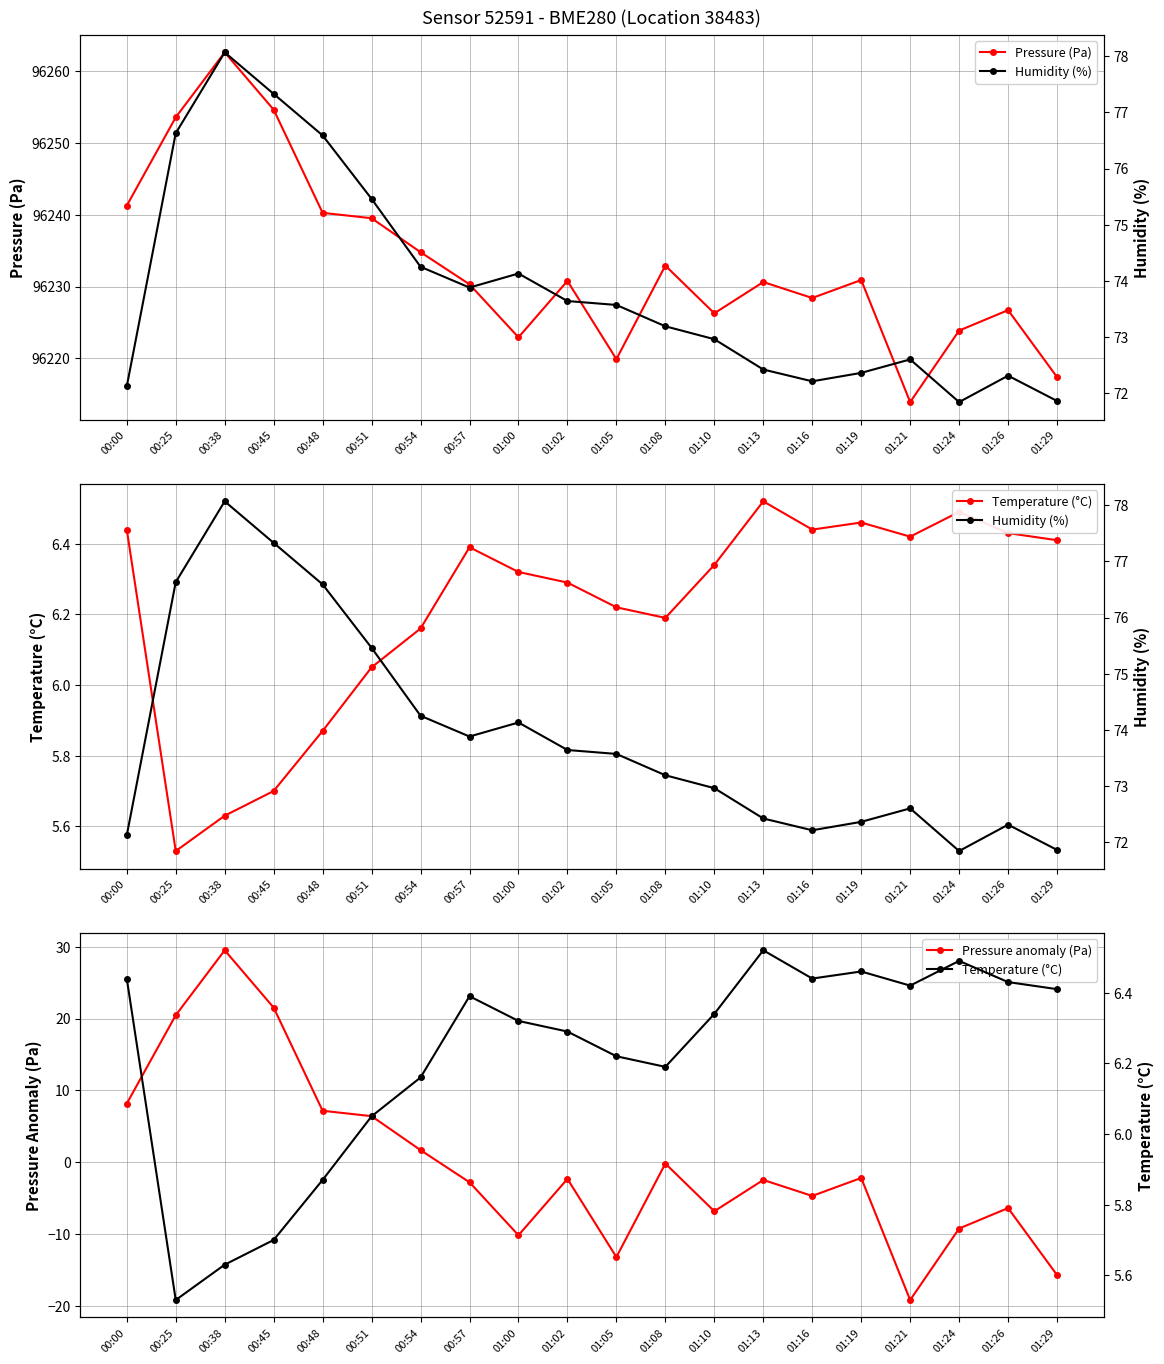

The Humidity (%) series shows 72.3 at 01:26. True or false?

True